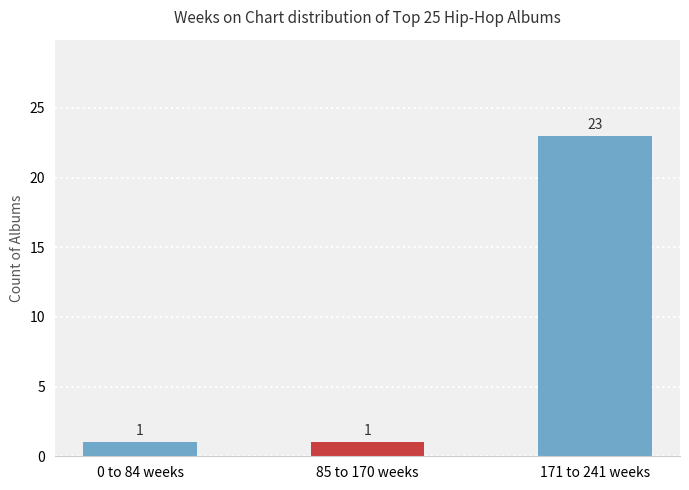

The chart shows a value of 1 at 85 to 170 weeks. True or false?

True